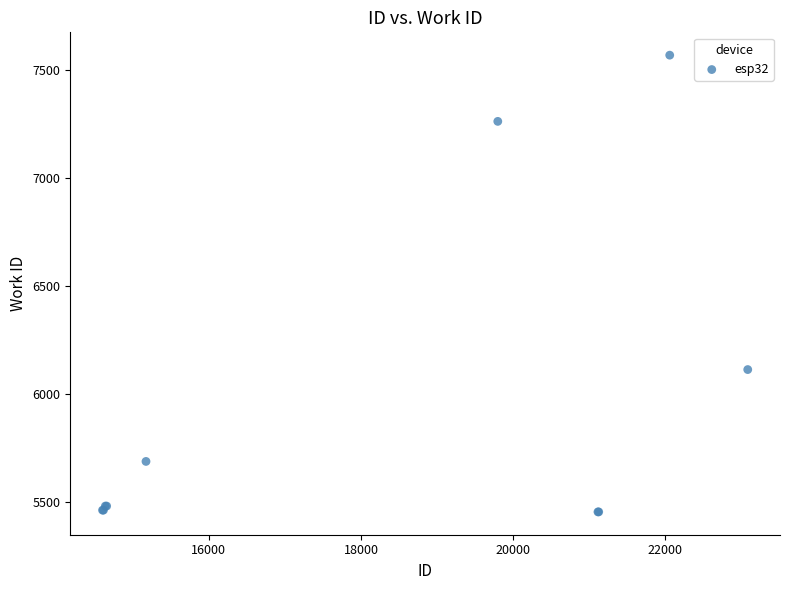

What Y value in the scatter plot is closest to 6511?

6112